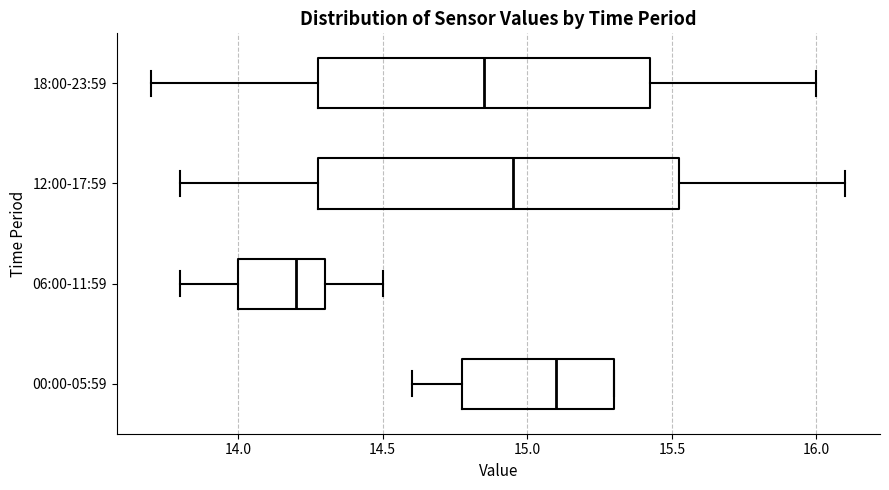

Reading bottom to top, transcribe this box plot: for each box, give where its median line is, the range the box spans, and where its two whiskers end, as read against the x-axis. The values are not printed on the chart, so give them approximately, as read against the axis.

00:00-05:59: median 15.10, box 14.80 to 15.30, whiskers 14.60 to 15.30
06:00-11:59: median 14.20, box 14.00 to 14.30, whiskers 13.80 to 14.50
12:00-17:59: median 14.95, box 14.30 to 15.55, whiskers 13.80 to 16.10
18:00-23:59: median 14.85, box 14.30 to 15.45, whiskers 13.70 to 16.00